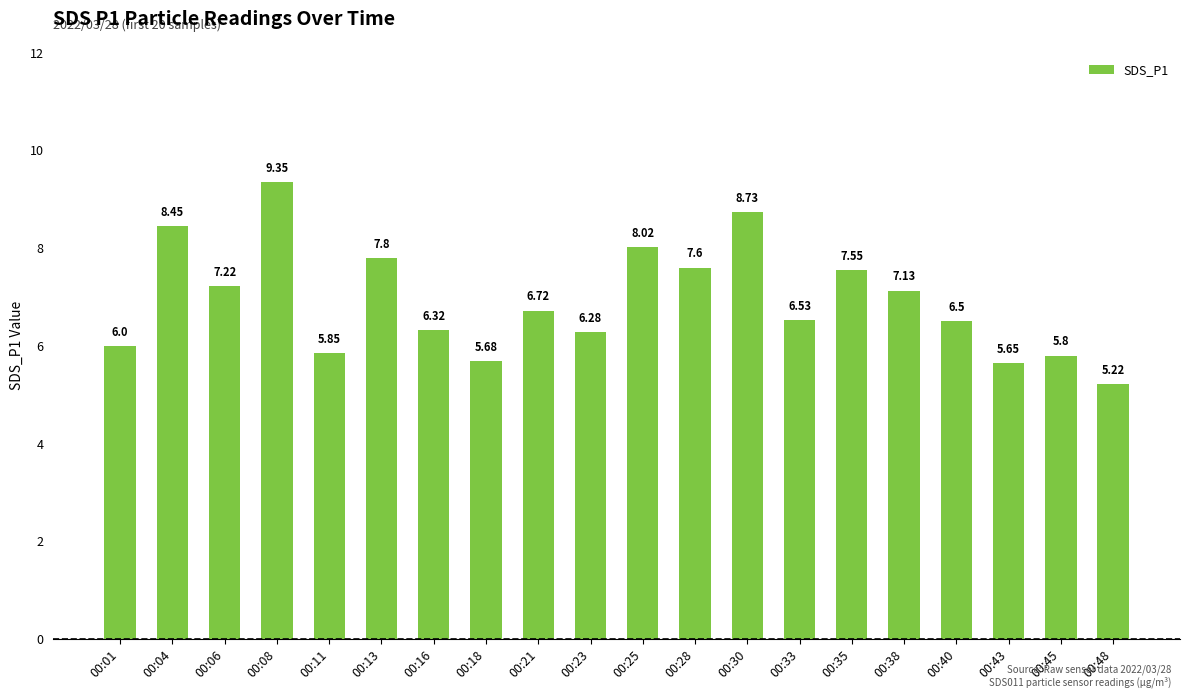

What is the ratio of the value at 00:38 to the value at 00:01?

1.2